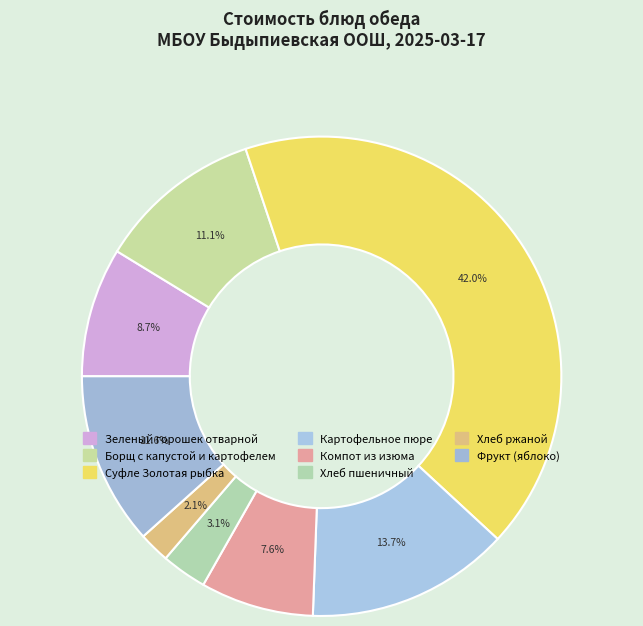

How many segments does this pie chart have?

8